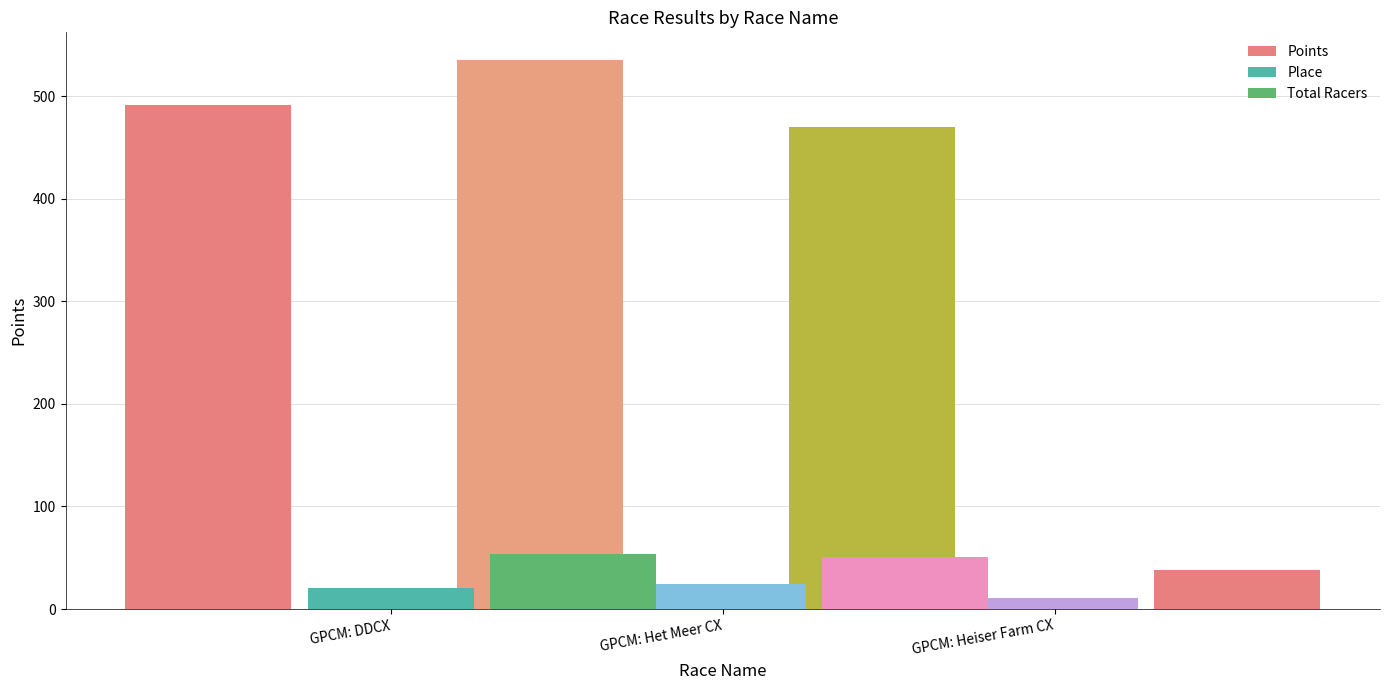

Between GPCM: DDCX and GPCM: Heiser Farm CX, which is larger?

GPCM: DDCX